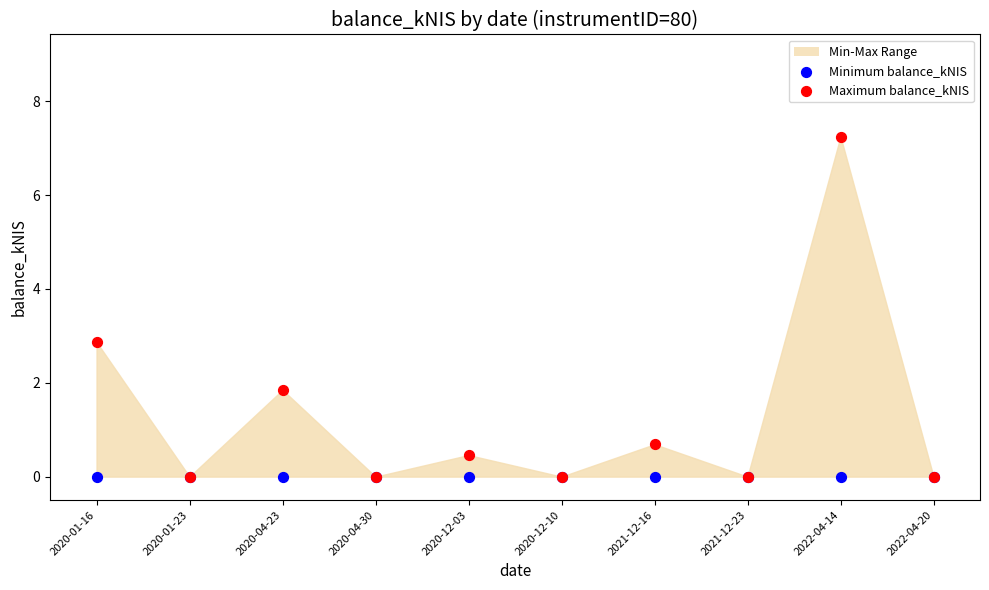

Across all series, what Y value is closest to 3?

2.9